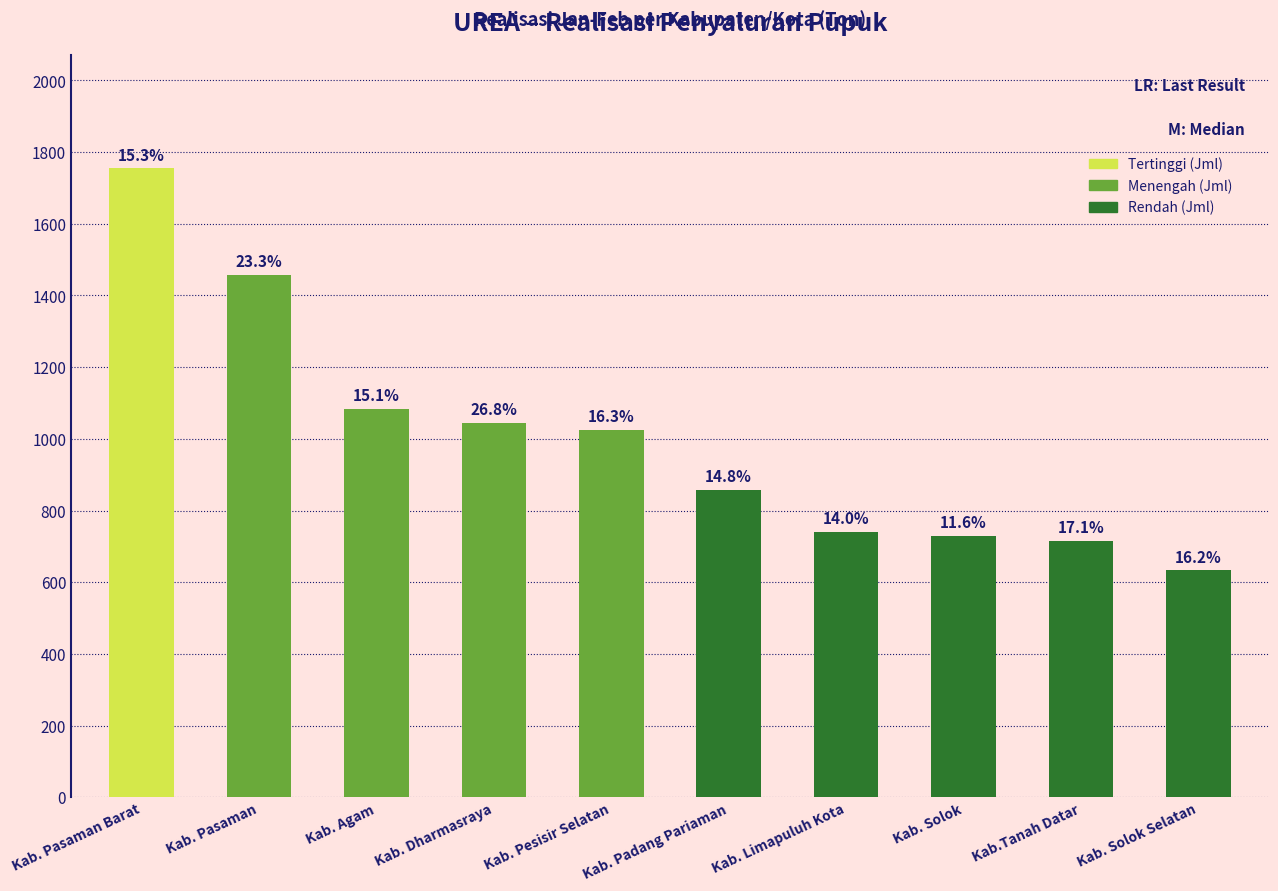

Reading right to left, what are all the values shown in this chart?

633.0	716.0	730.0	741.5	857.0	1025.0	1045.0	1084.6	1457.2	1755.0